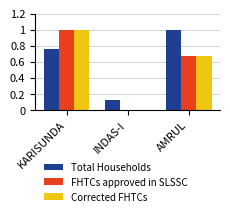

What are all the series names shown in the legend?

Total Households, FHTCs approved in SLSSC, Corrected FHTCs